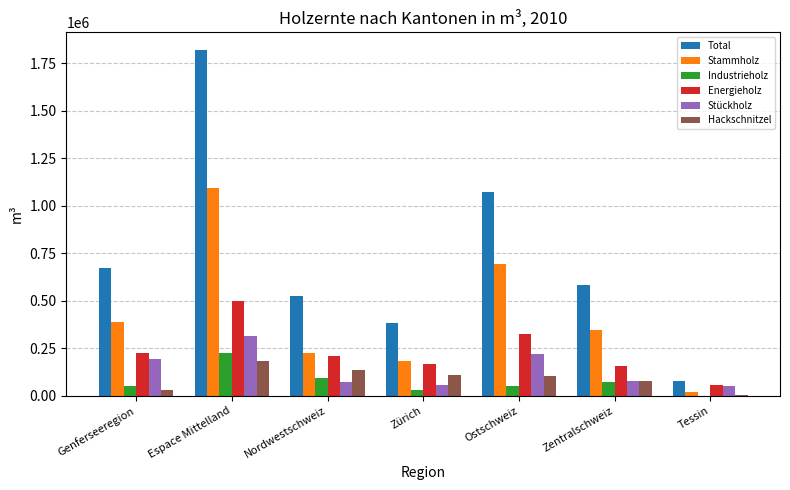

The Industrieholz series shows 20 at Tessin. True or false?

True